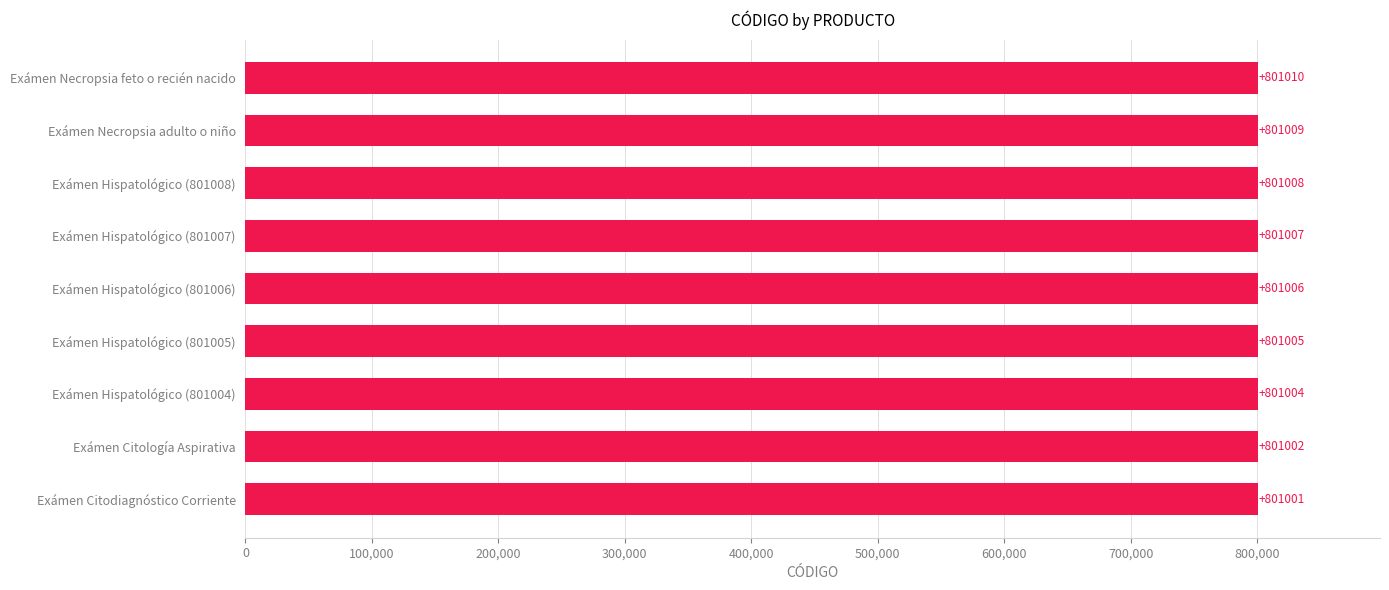

Approximately how many times larger is the value at Exámen Hispatológico (801006) compared to Exámen Hispatológico (801008)?

1.0